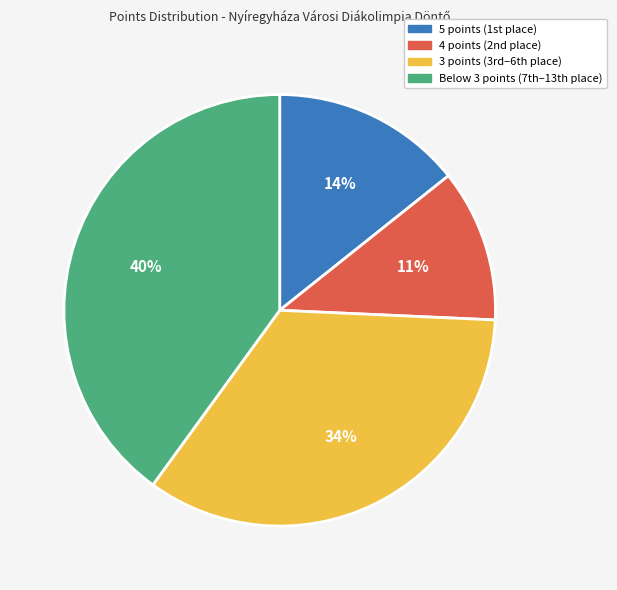

Is there a majority slice in this chart?

No